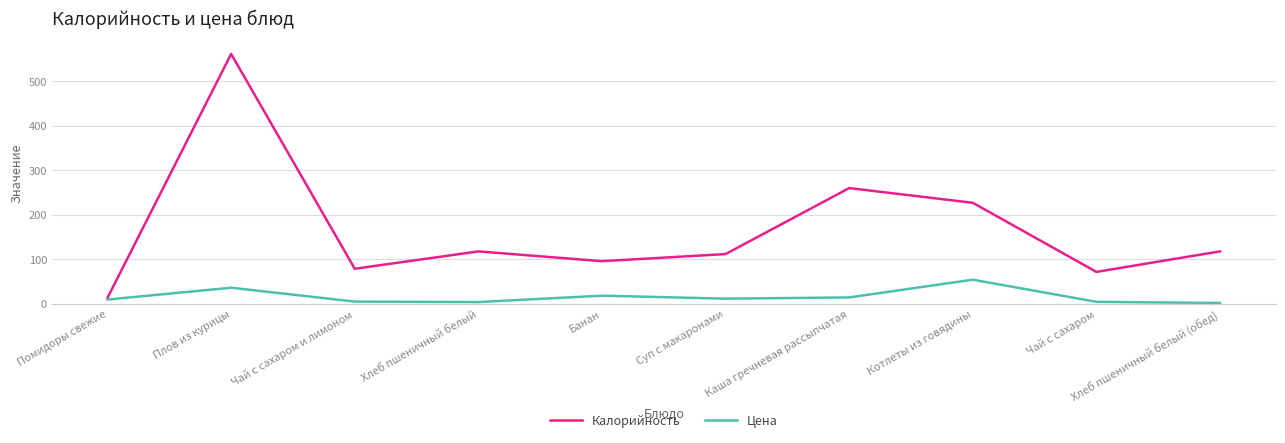

Which series has the largest total across all categories?

Калорийность